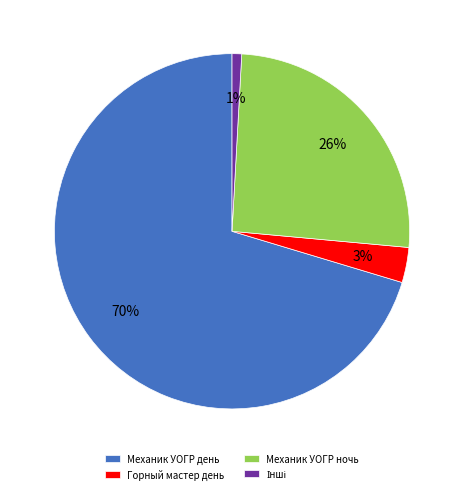

The Горный мастер день slice represents 3% of the pie. True or false?

True